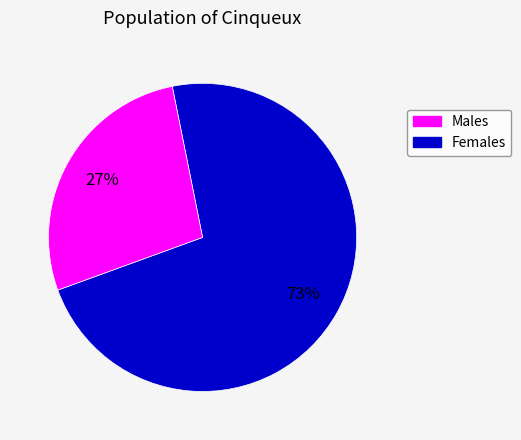

To the nearest percent, what is the average slice percentage?

50%